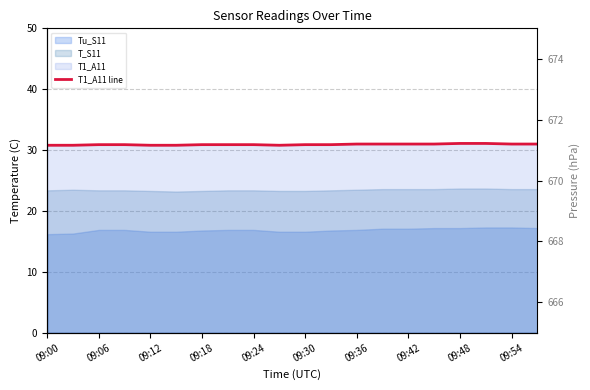

True or false: P_S11 has a value of 1097.6 at 09:42.

False